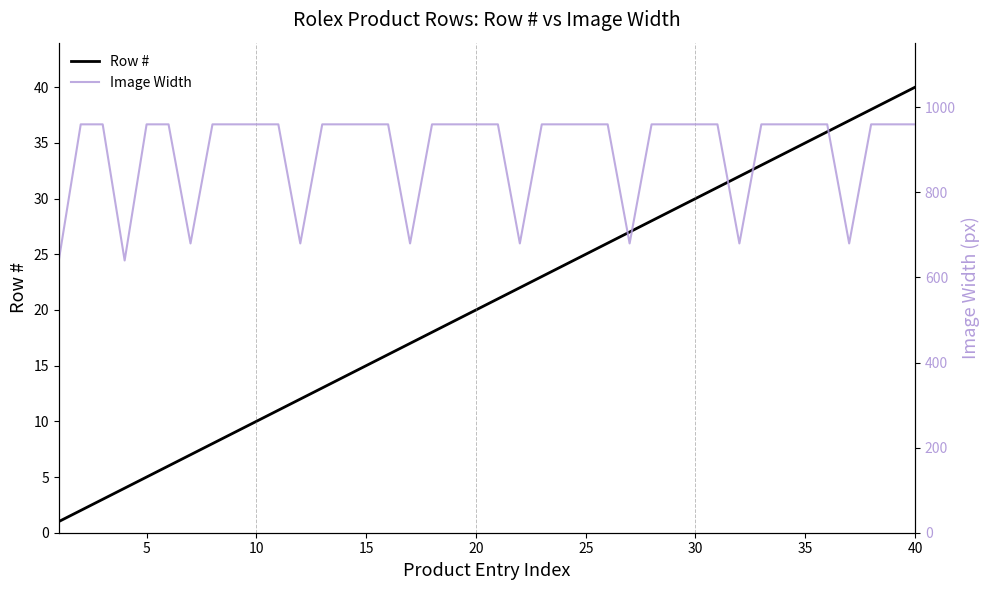

Does the chart display data point markers on the line(s)?

No